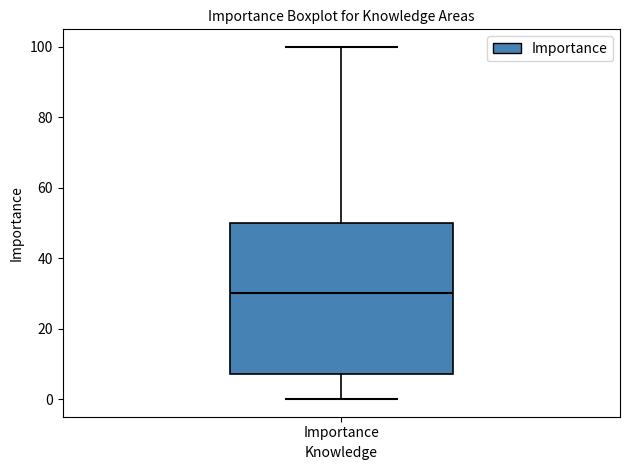

Where does the median line of the box for Importance sit on the y-axis? The values are not printed on the chart, so give them approximately, as read against the axis.

30